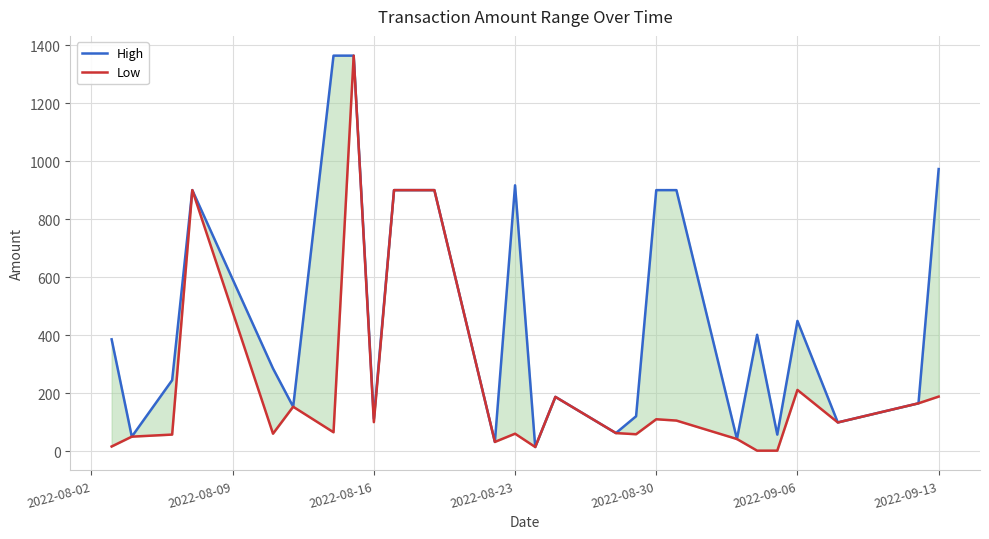

What is the sum of all High values?

11976.8